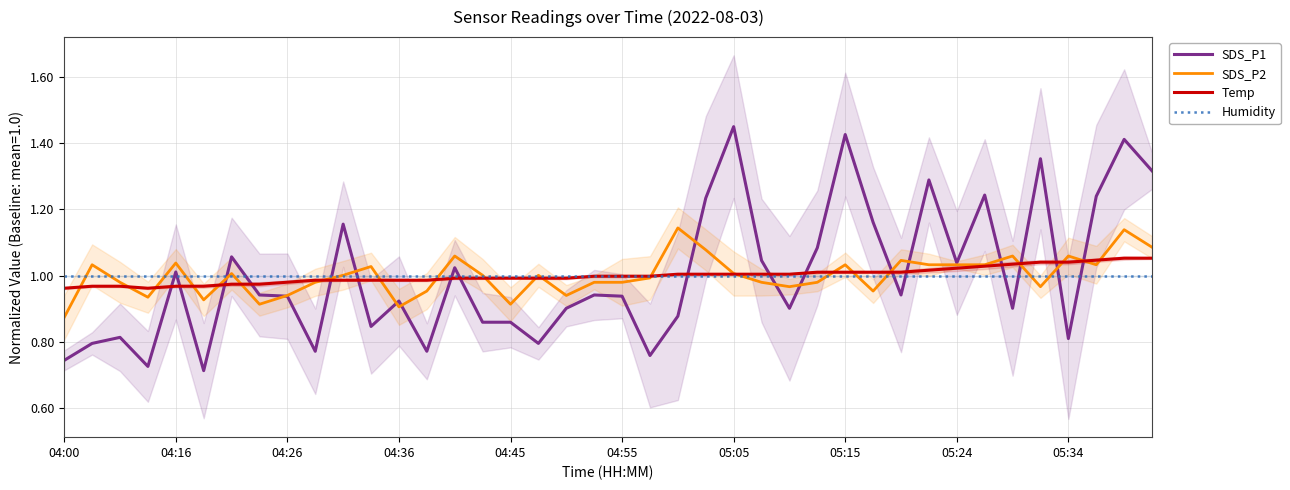

True or false: SDS_P1 and Temp intersect in this chart.

True